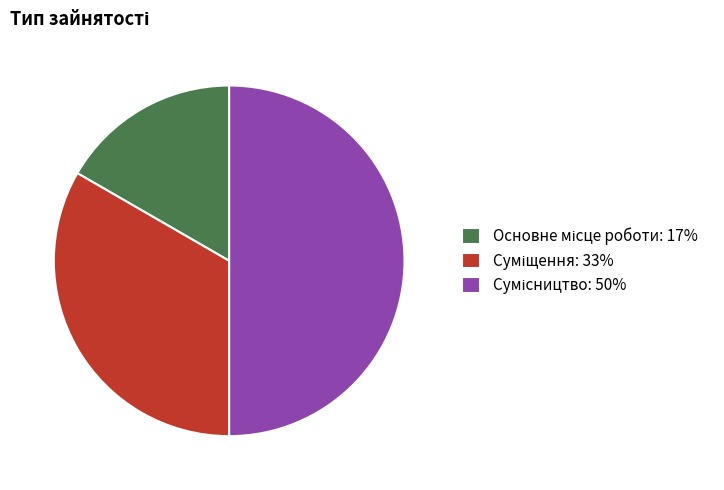

Rank the categories by value from highest to lowest.

Сумісництво, Суміщення, Основне місце роботи